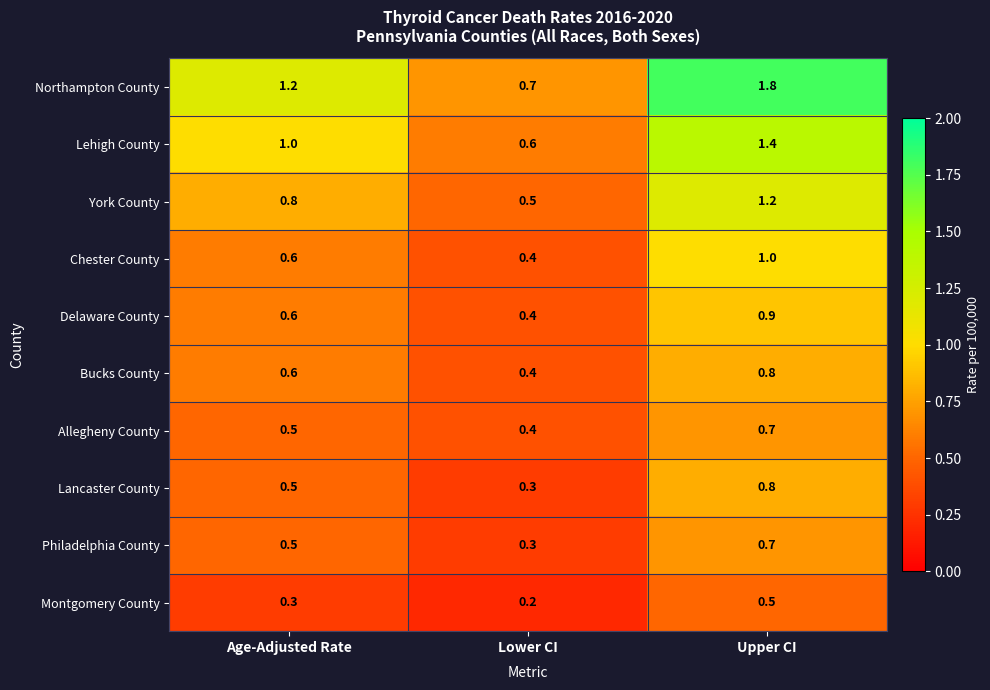

At which category does the chart reach its minimum across all series?

Lower CI